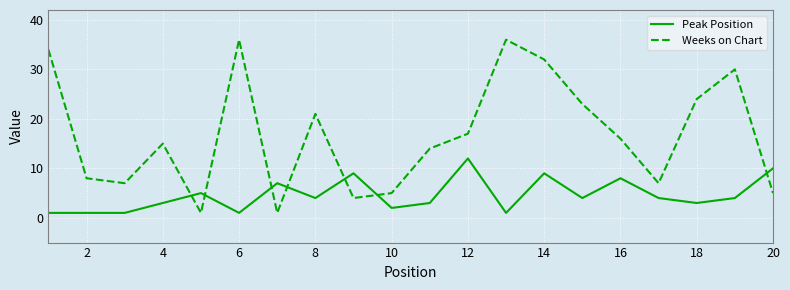

Rank the series by their average value, from highest to lowest.

Weeks on Chart, Peak Position